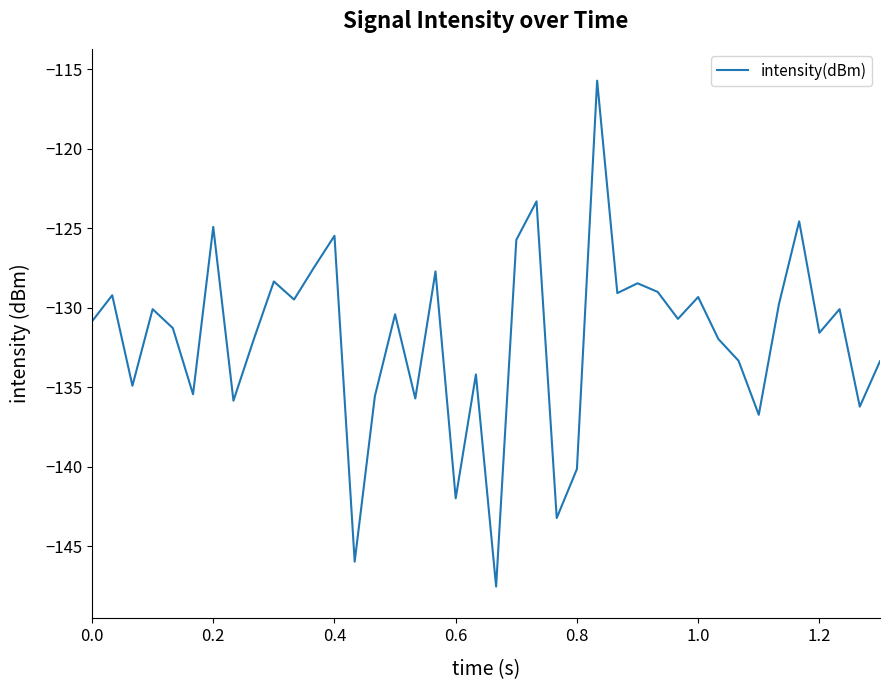

What is the greatest value displayed?

-115.7